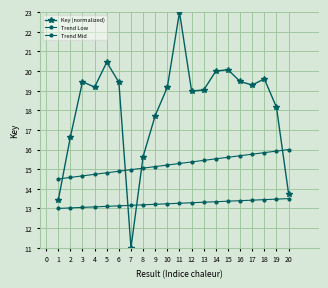

What is the smallest value displayed?

11.0